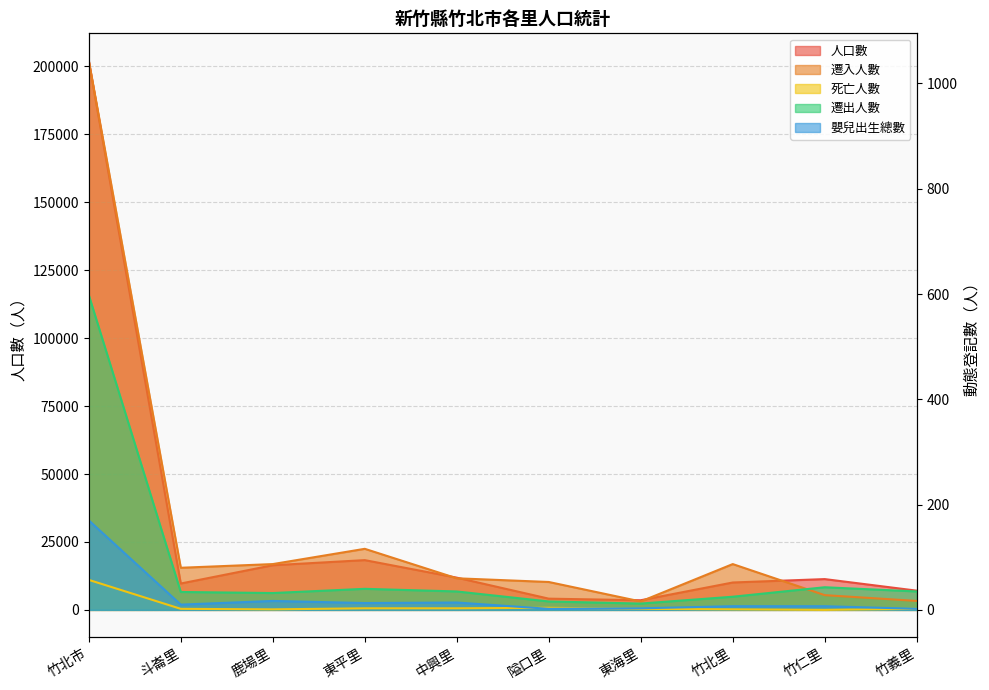

What is the minimum value for 嬰兒出生總數?

2